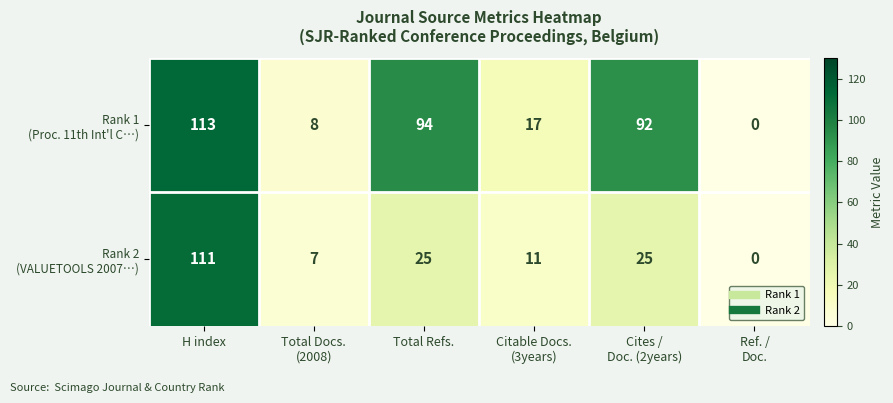

Which category has the highest value across all series?

H index